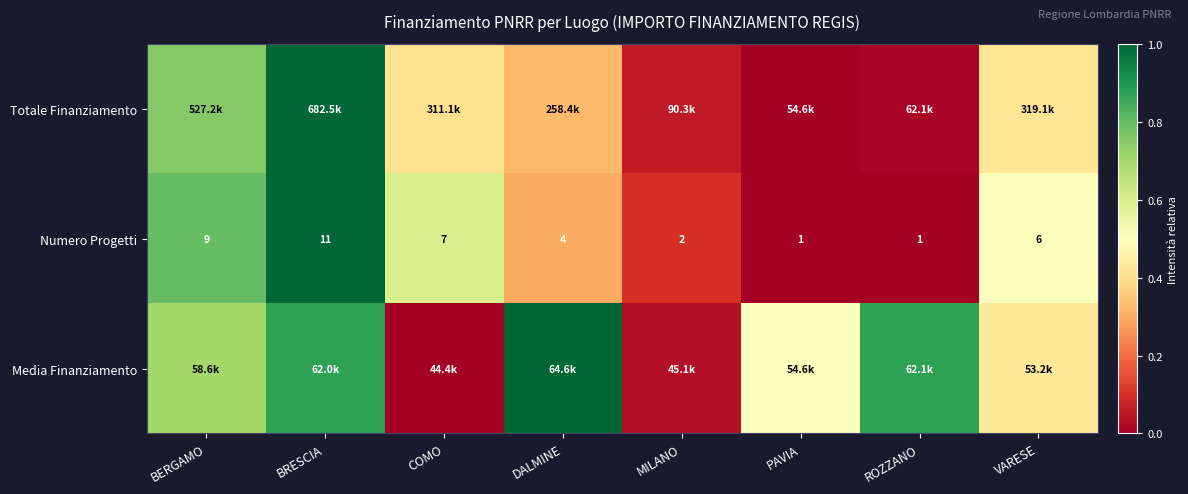

At how many categories does at least one series exceed 0?

8